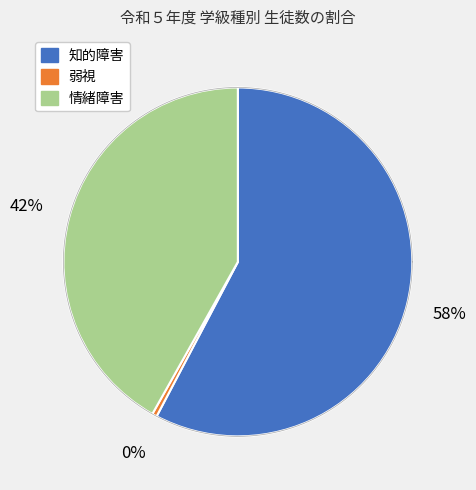

To the nearest percent, what is the combined percentage of 弱視 and 知的障害?

58%